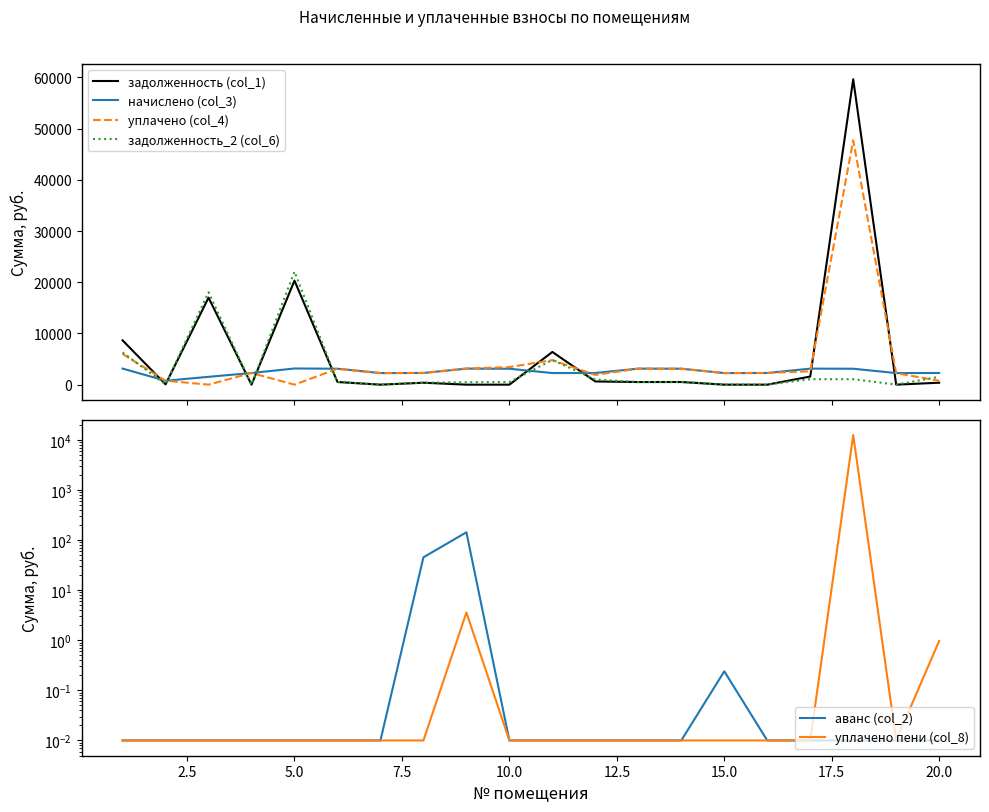

True or false: начислено (col_3) and задолженность (col_1) intersect in this chart.

True